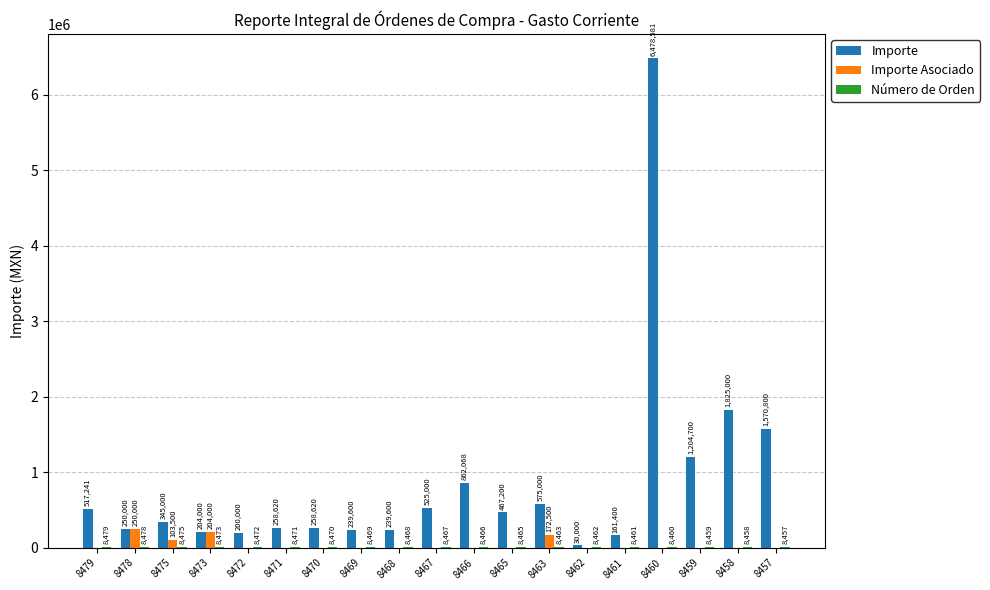

Where is Importe Asociado nearest to the value 125000?

8475